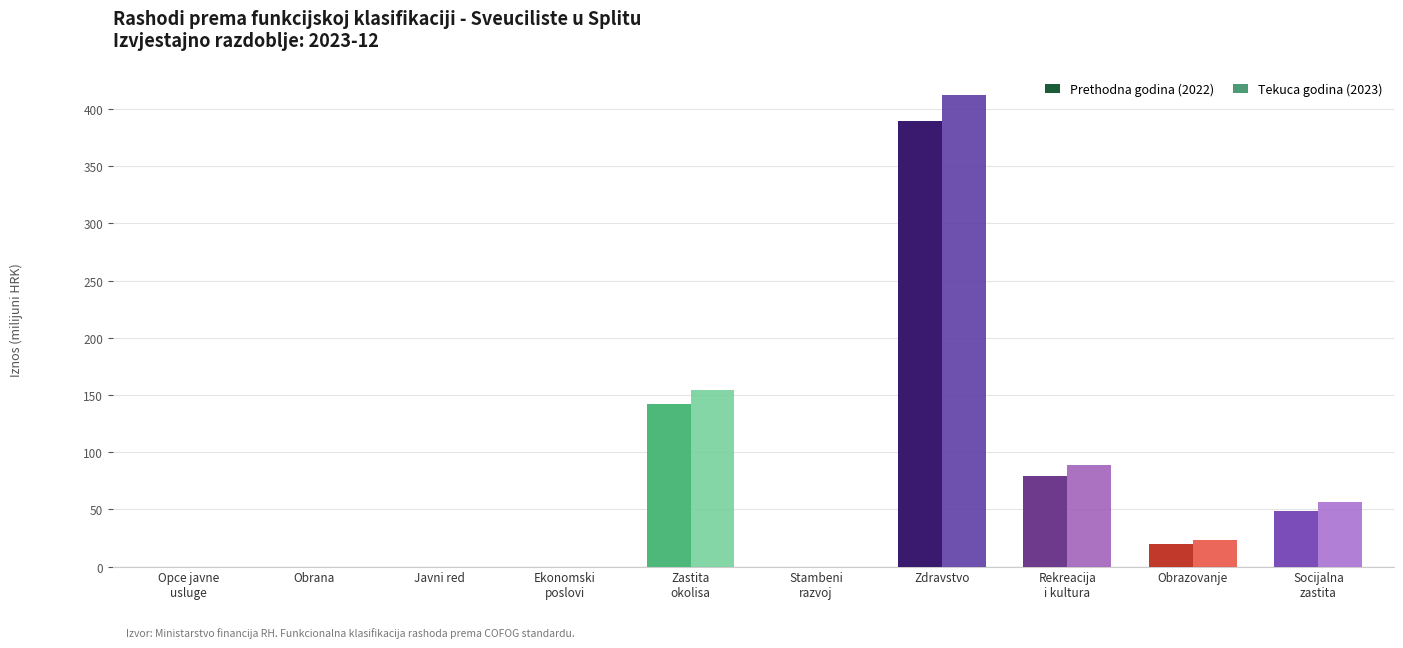

What is the sum of all Tekuca godina (2023) values?

736.9